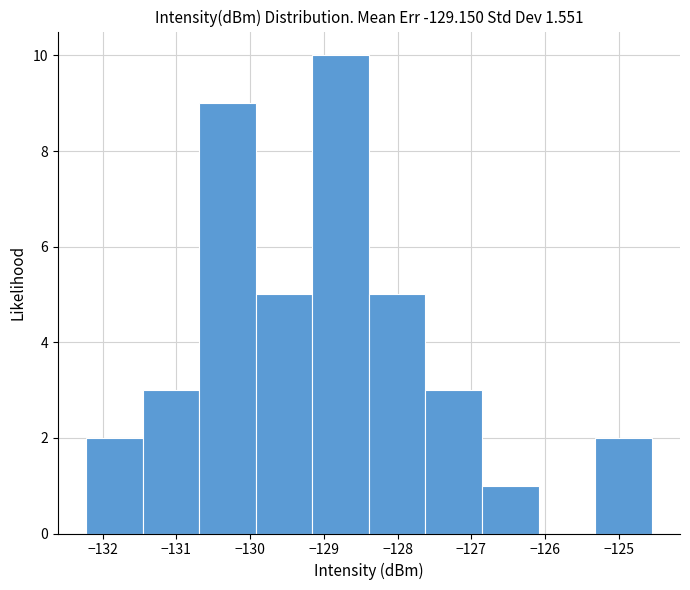

Reading left to right, transcribe this chart: for each bar, give the range it covers on the x-axis and its height. Neither the bar edges nor the heights are printed on the chart, so give them approximately, as read against the axes.

-132.2 to -131.5: 2
-131.5 to -130.7: 3
-130.7 to -129.9: 9
-129.9 to -129.2: 5
-129.2 to -128.4: 10
-128.4 to -127.6: 5
-127.6 to -126.9: 3
-126.9 to -126.1: 1
-126.1 to -125.3: 0
-125.3 to -124.6: 2